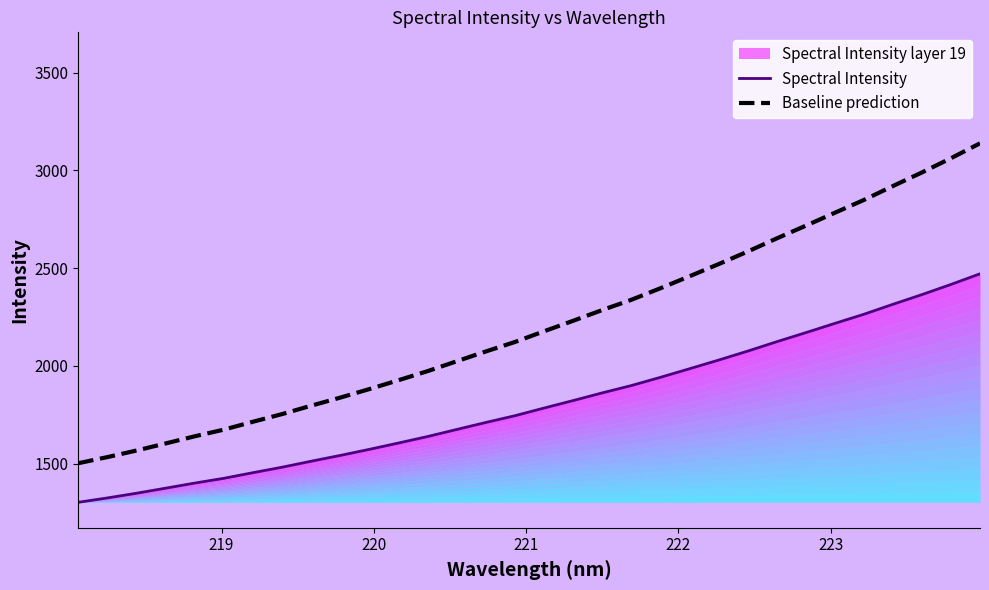

What is the lowest value of the Baseline prediction series?

1502.1